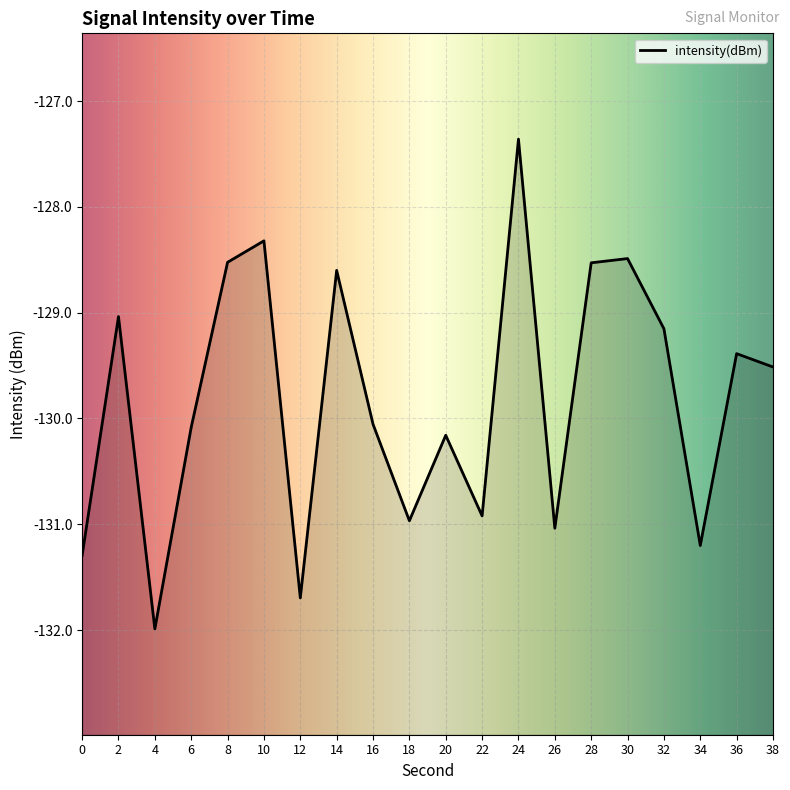

Reading left to right, extract all data points from this chart.

-131.3	-129.0	-132.0	-130.1	-128.5	-128.3	-131.7	-128.6	-130.1	-131.0	-130.2	-130.9	-127.4	-131.0	-128.5	-128.5	-129.2	-131.2	-129.4	-129.5